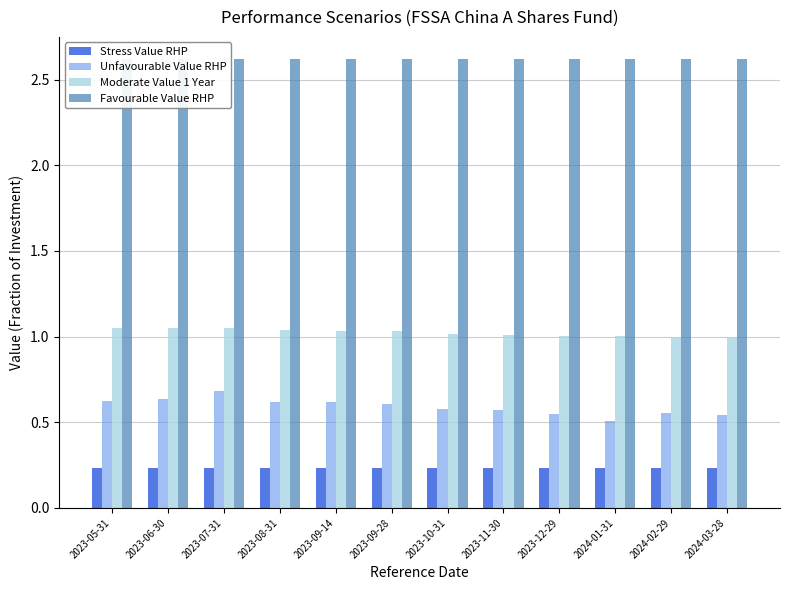

What are all the series names shown in the legend?

Stress Value RHP, Unfavourable Value RHP, Moderate Value 1 Year, Favourable Value RHP